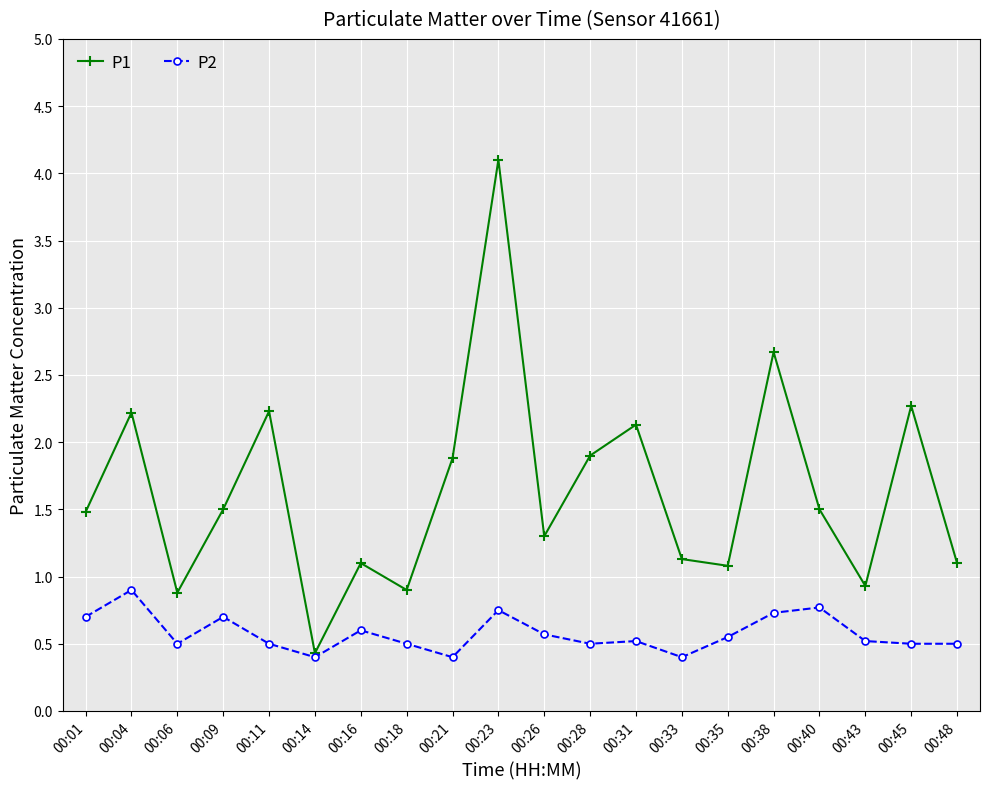

How many distinct data groups are displayed?

2